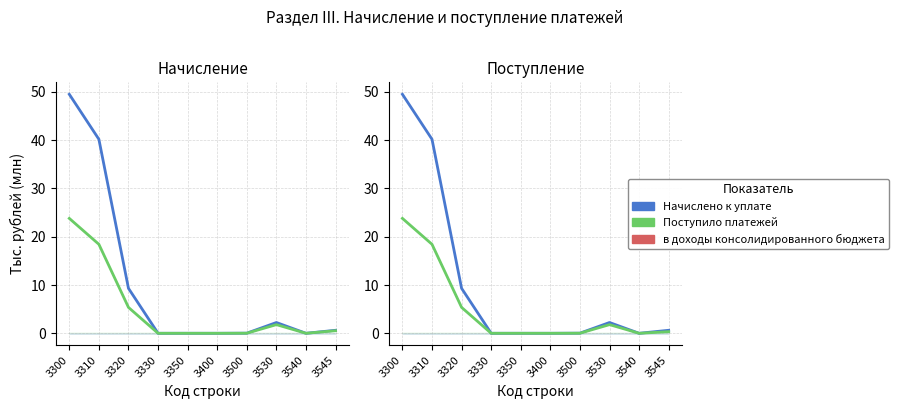

At which category is the sum across all series the highest?

3300